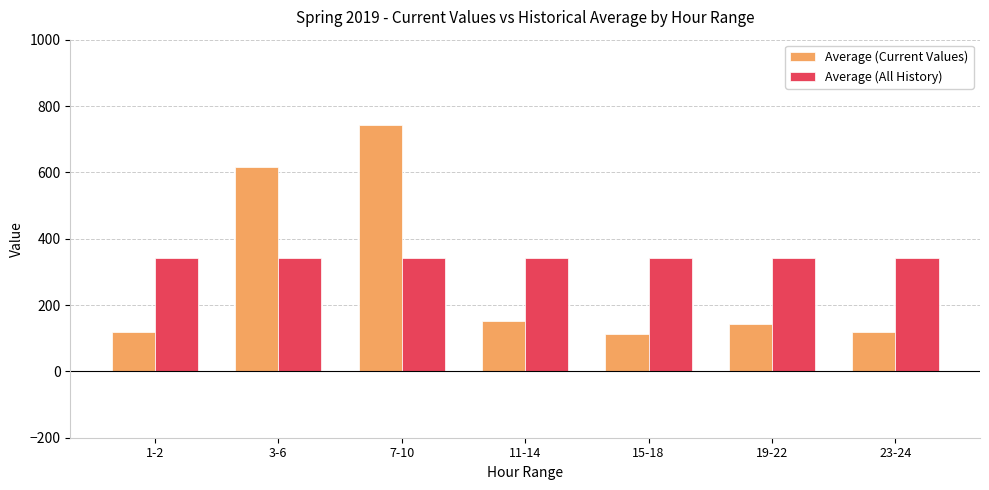

What is the spread (max minus min) of values at 19-22?

196.4